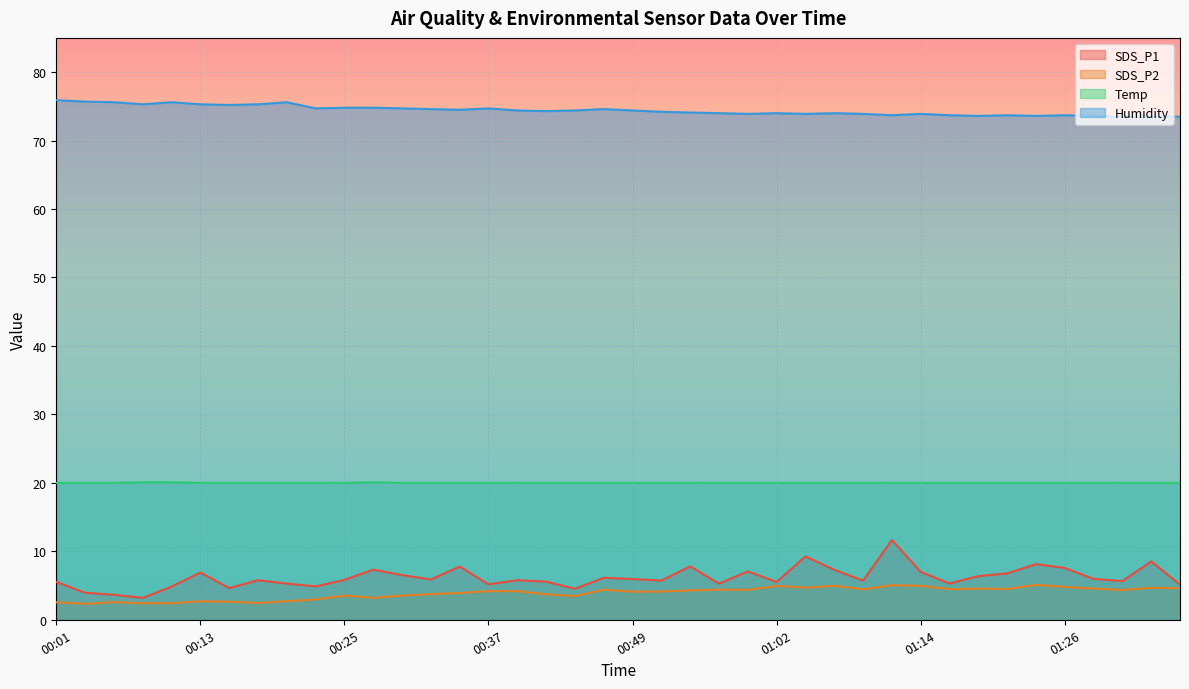

What position from the right is 01:31?

3